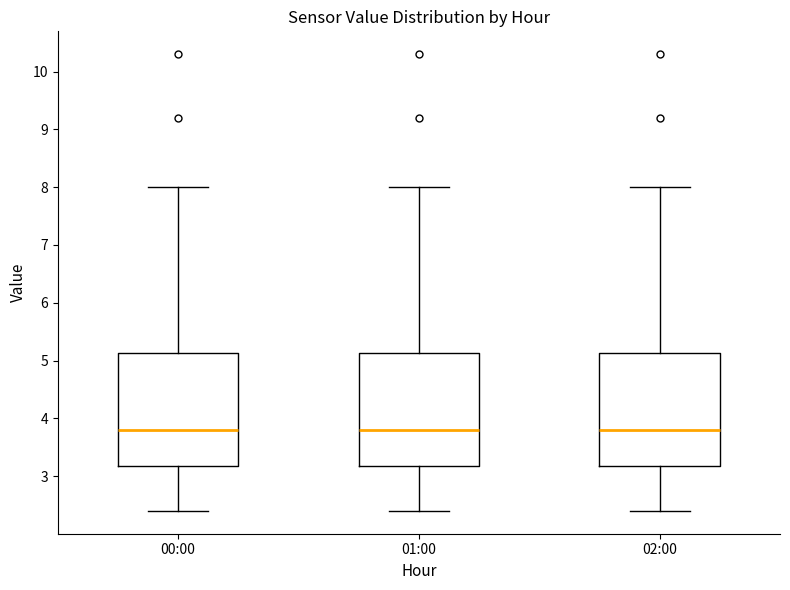

Reading left to right, read every box against the y-axis: the position of its median line, the range the box covers, and the ends of its whiskers. The values are not printed on the chart, so give them approximately, as read against the axis.

00:00: median 3.8, box 3.2 to 5.1, whiskers 2.4 to 8.0
01:00: median 3.8, box 3.2 to 5.1, whiskers 2.4 to 8.0
02:00: median 3.8, box 3.2 to 5.1, whiskers 2.4 to 8.0